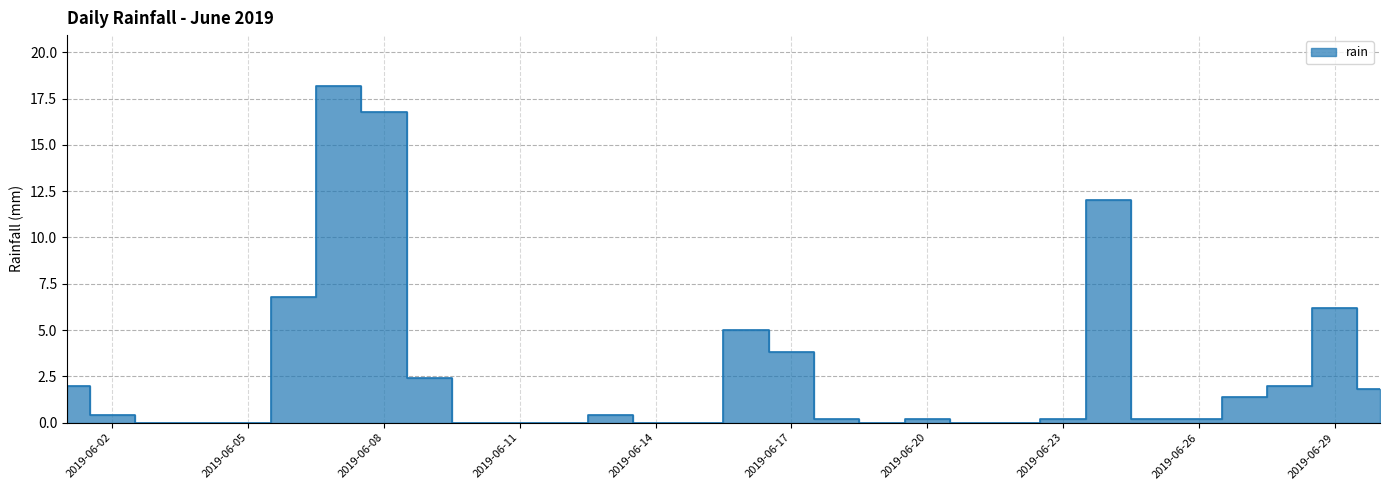

What is the change in value from 2019-06-05 to 2019-06-06?

+6.8